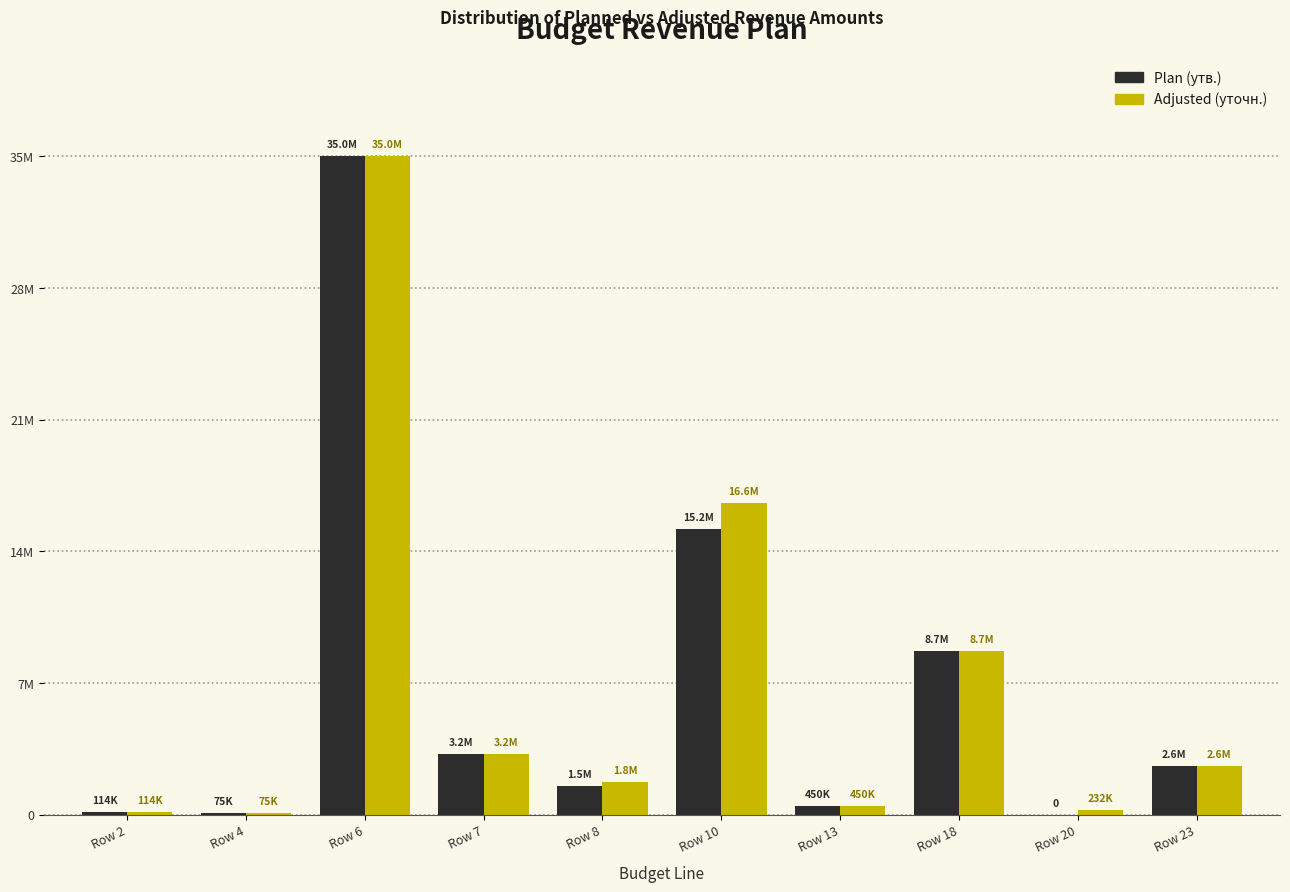

Are the bars horizontal?

No